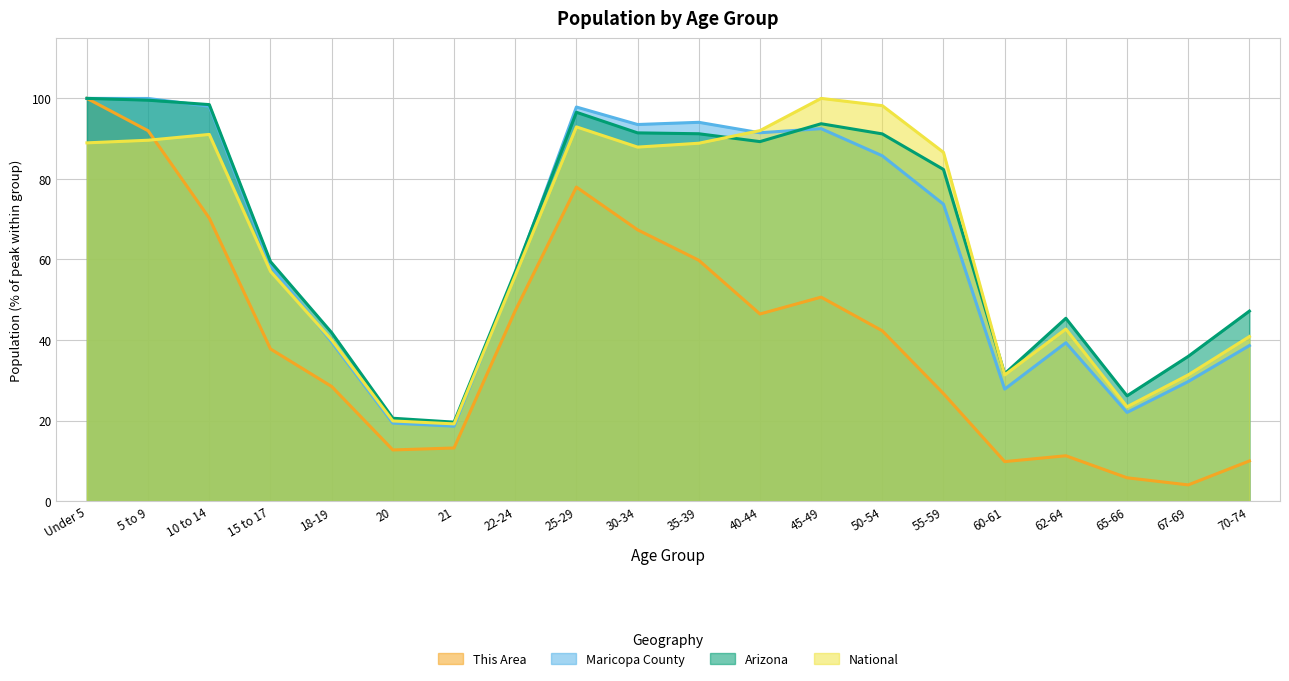

What is the total value across all series at 15 to 17?

212.7